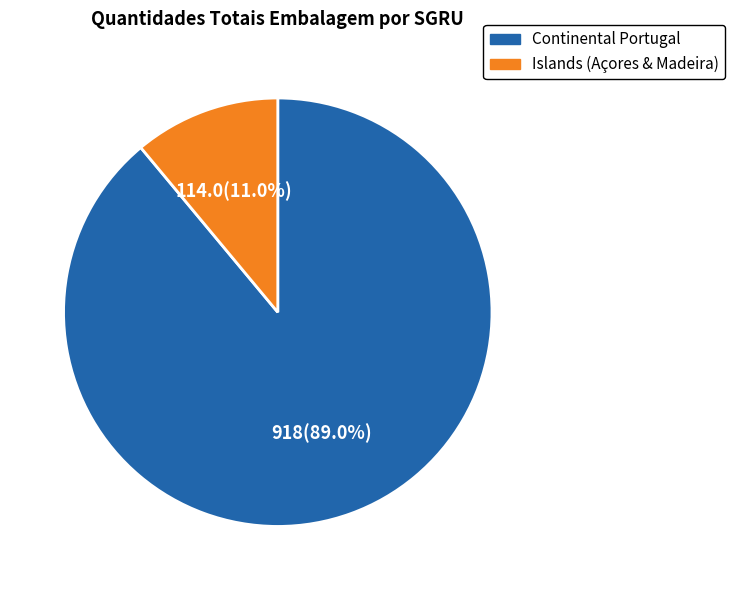

Is there any slice that represents more than half of the pie?

Yes